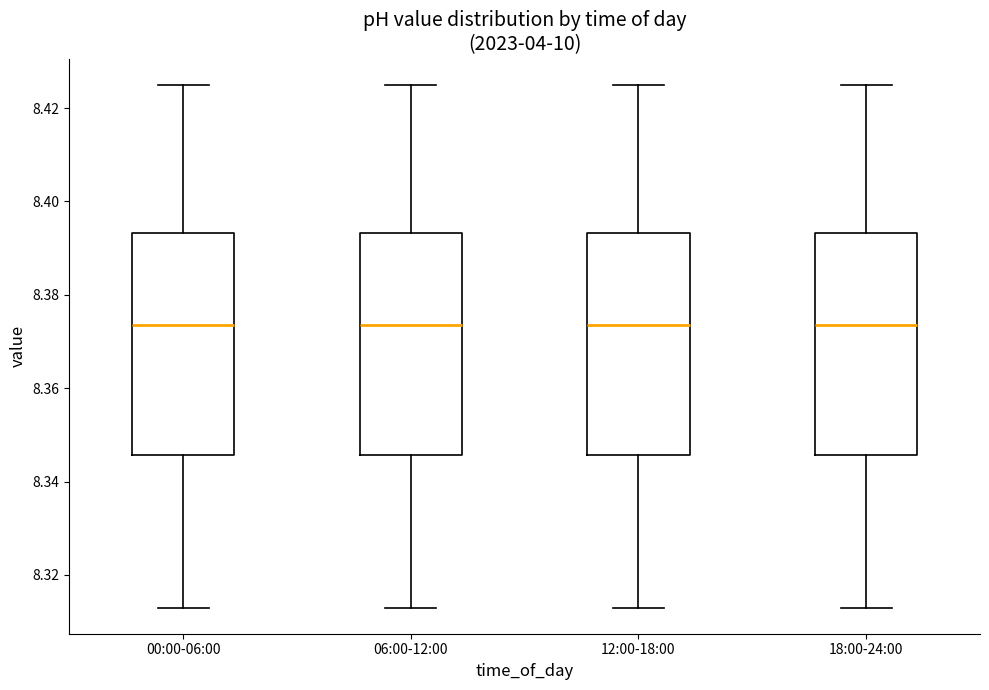

Reading left to right, read every box against the y-axis: the position of its median line, the range the box covers, and the ends of its whiskers. The values are not printed on the chart, so give them approximately, as read against the axis.

00:00-06:00: median 8.374, box 8.346 to 8.394, whiskers 8.314 to 8.426
06:00-12:00: median 8.374, box 8.346 to 8.394, whiskers 8.314 to 8.426
12:00-18:00: median 8.374, box 8.346 to 8.394, whiskers 8.314 to 8.426
18:00-24:00: median 8.374, box 8.346 to 8.394, whiskers 8.314 to 8.426